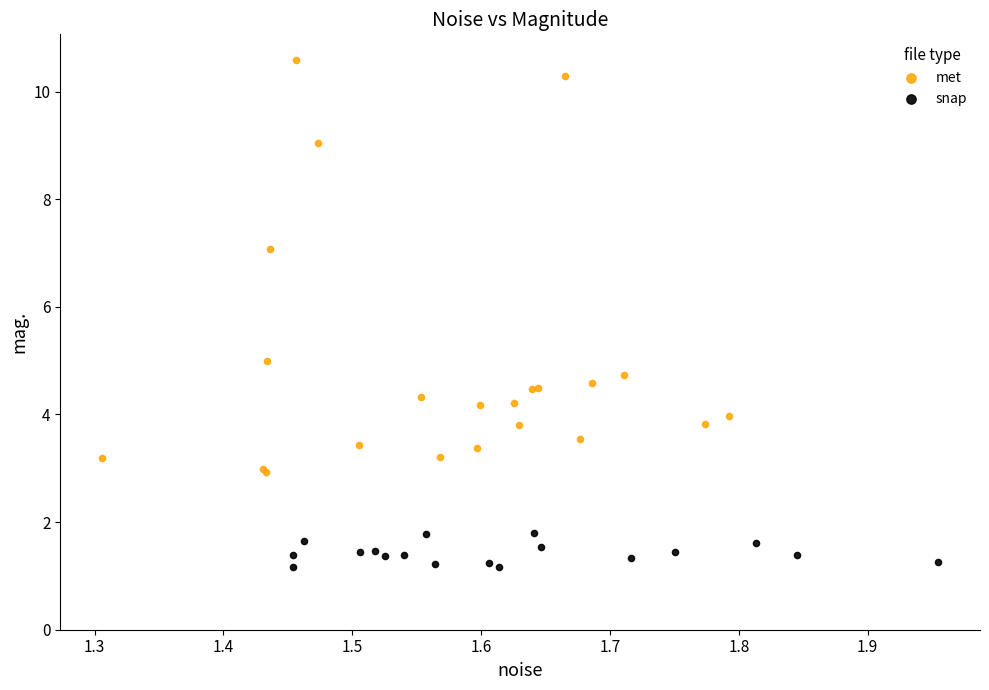

Which series contains the lowest Y value?

snap